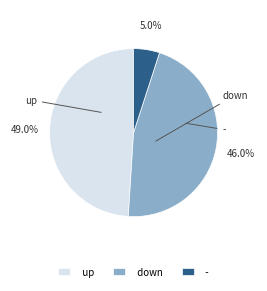

To the nearest percent, what portion does down represent?

46%